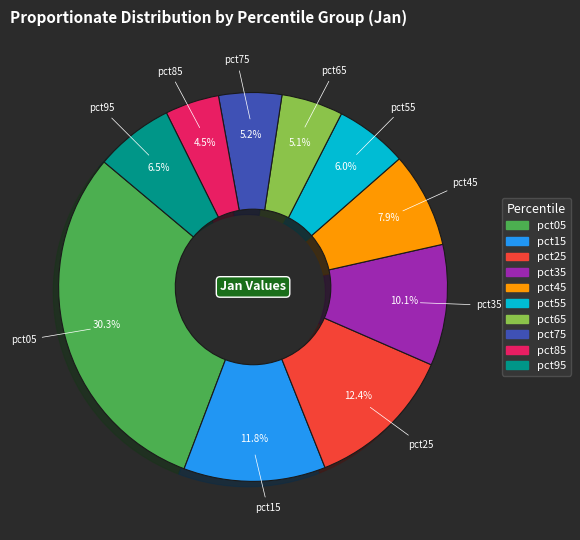

What percentage is NOT represented by pct65?

94.9%